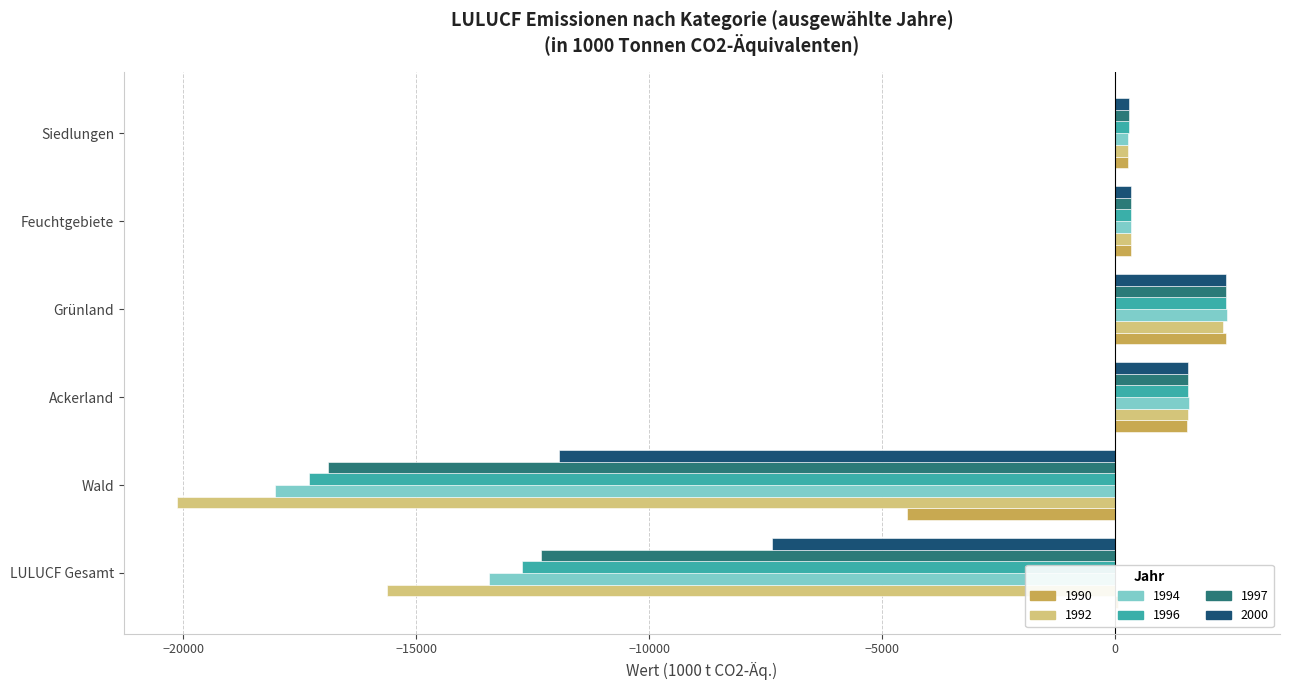

At which category is the sum across all series the highest?

Grünland